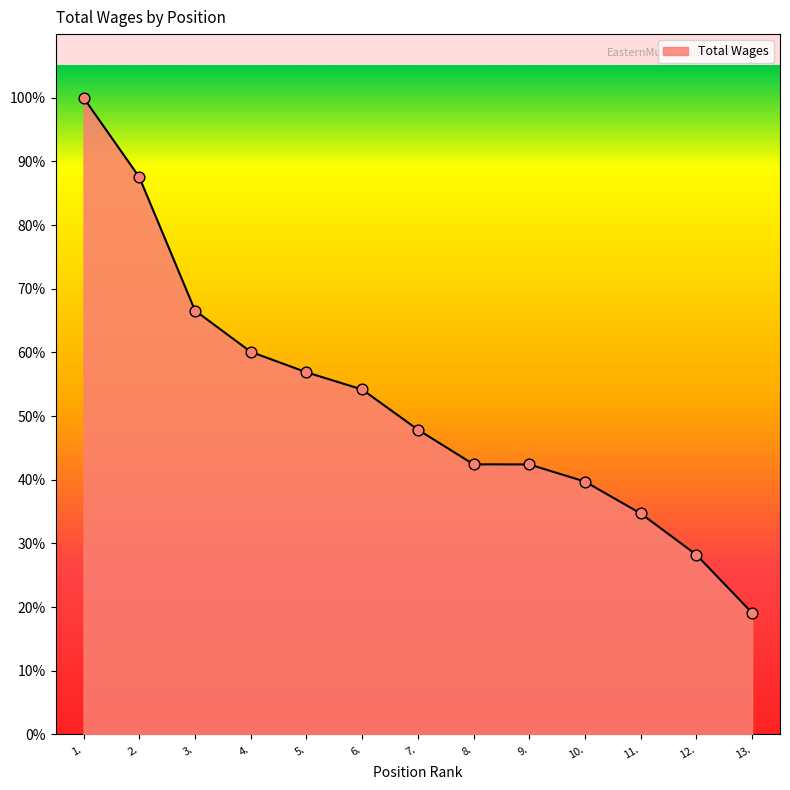

What is the change in value from 1. to 9.?

-122862